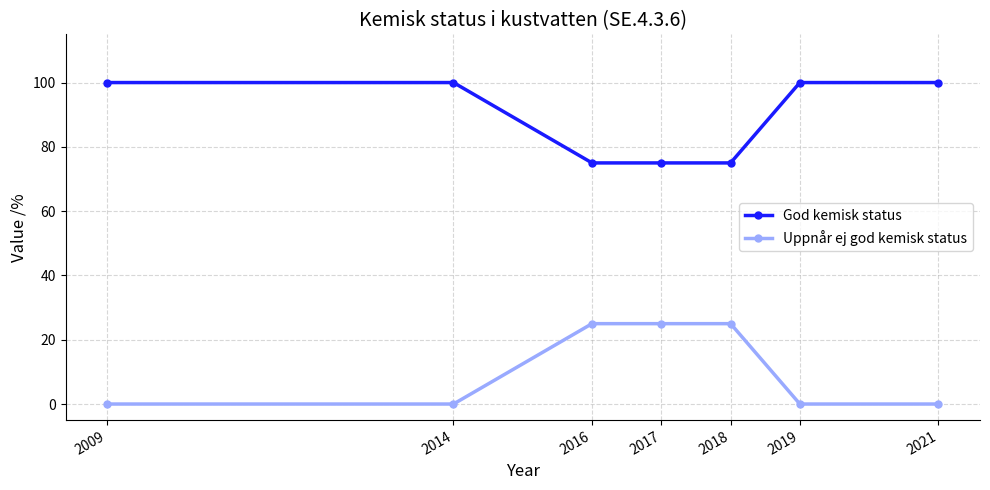

Rank the series at 2019 from highest to lowest value.

God kemisk status, Uppnår ej god kemisk status